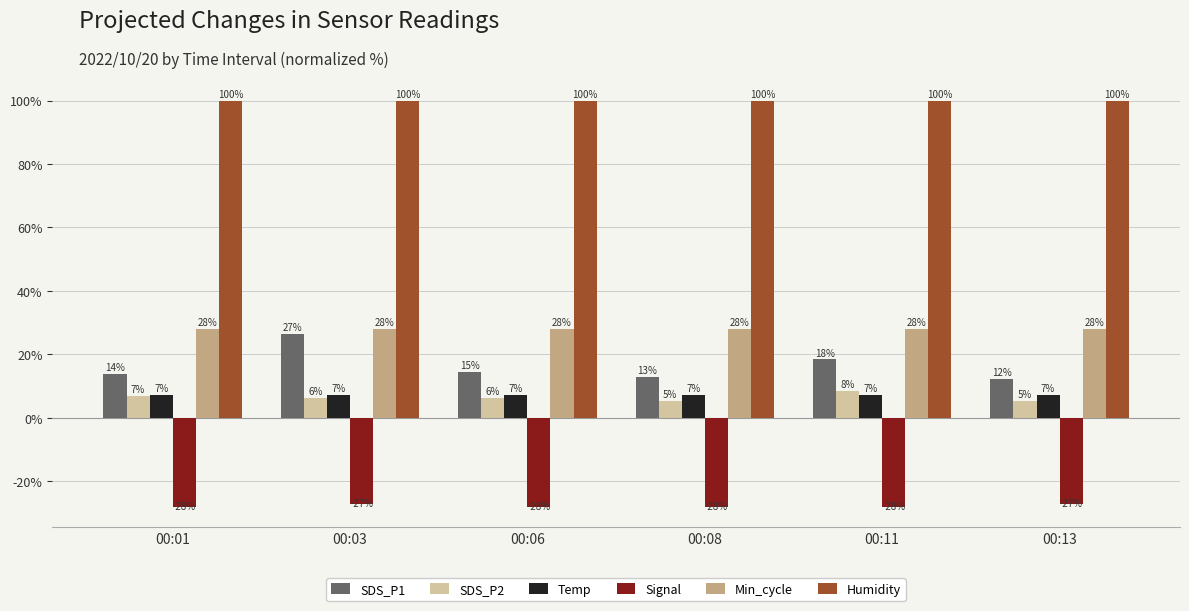

Rank the series by their maximum value, from lowest to highest.

Signal, Temp, SDS_P2, SDS_P1, Min_cycle, Humidity